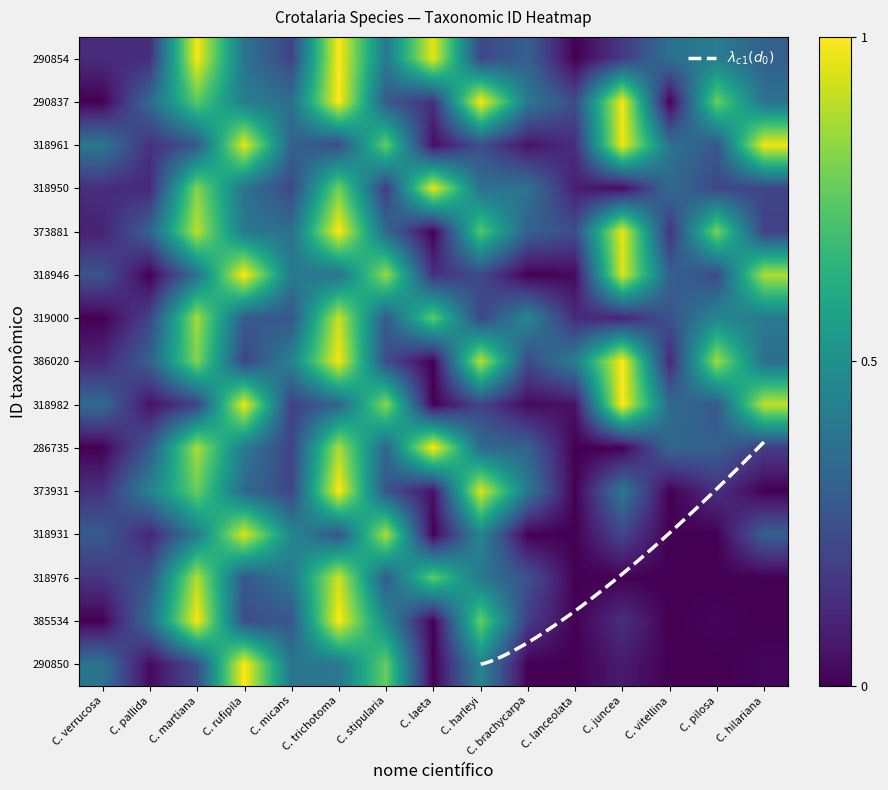

Which series changed the most between C. martiana and C. trichotoma?

290837